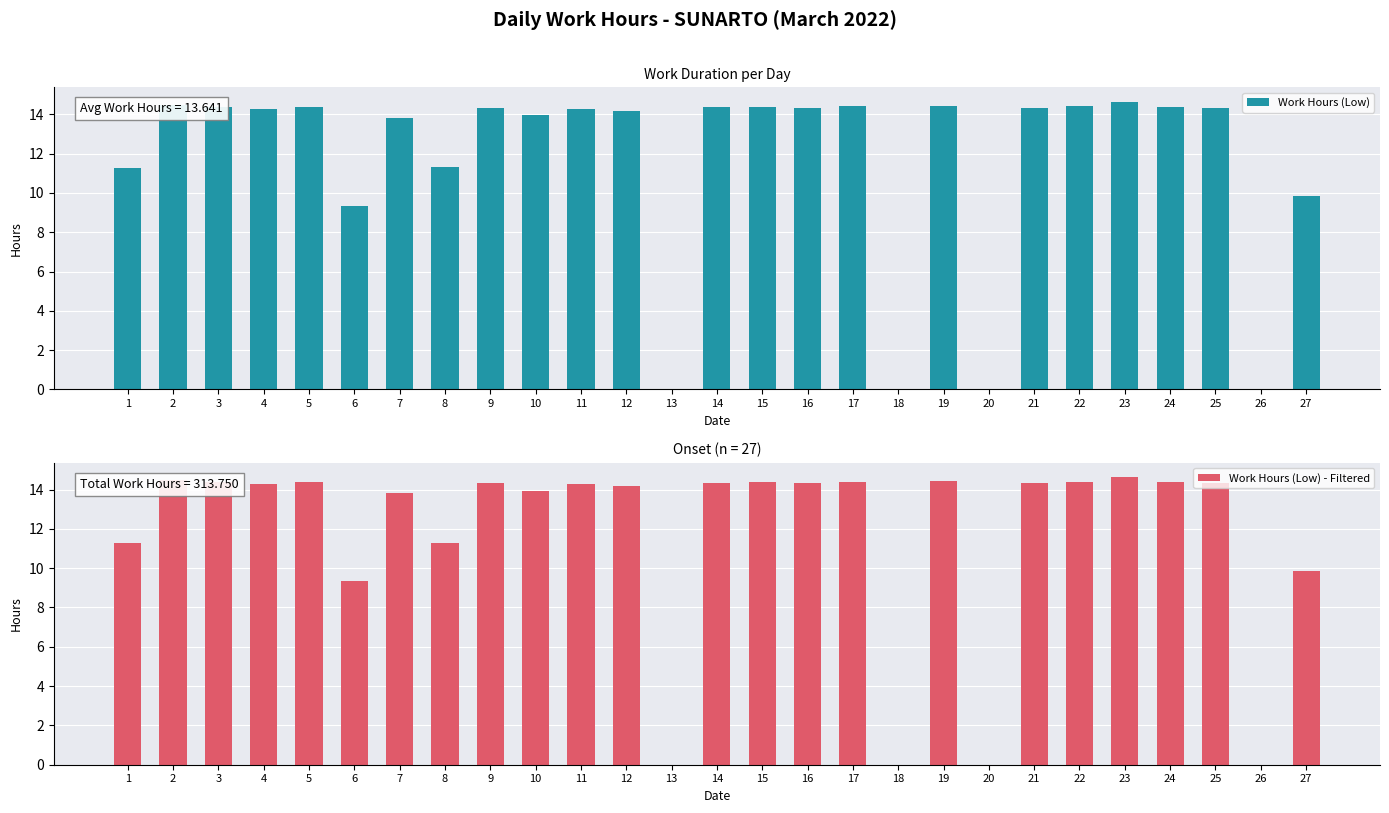

Is it true that Work Hours (Low) - Filtered equals 6.8 at 18?

False